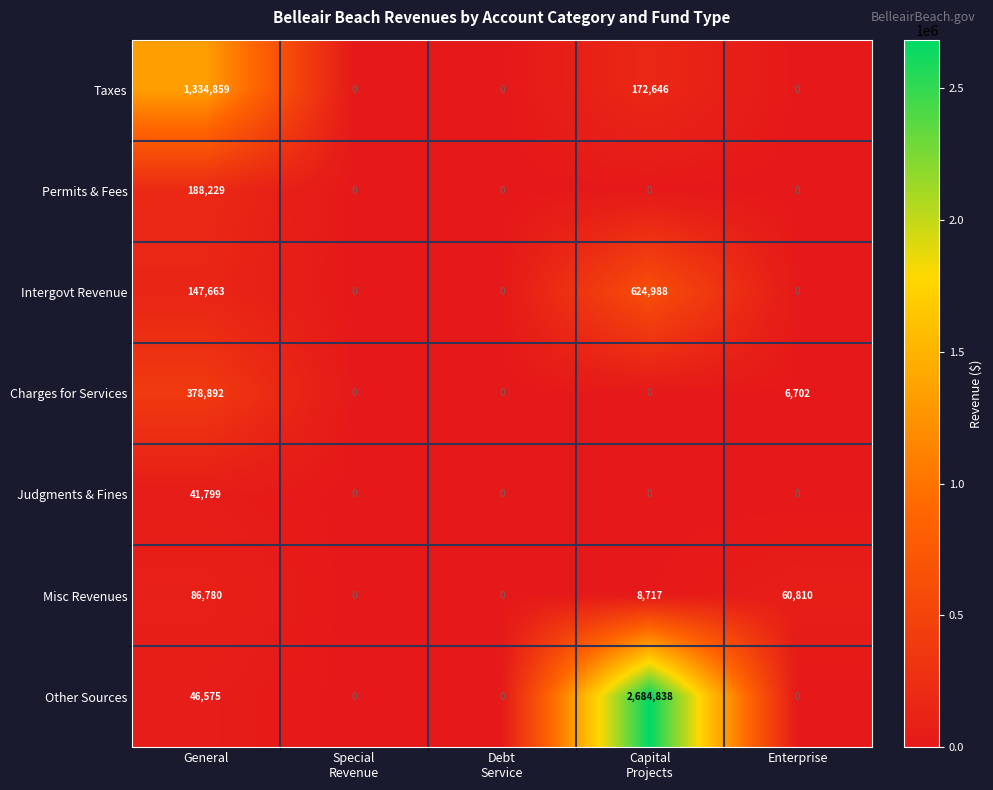

Which series has the largest total across all categories?

Other Sources